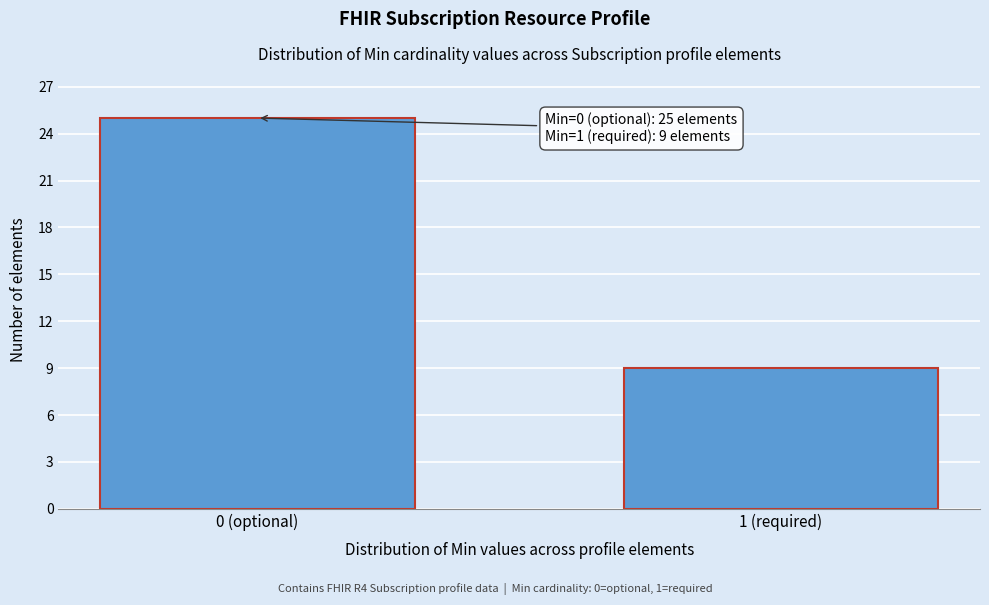

Reading left to right, what are all the values shown in this chart?

0 (optional)=25	1 (required)=9